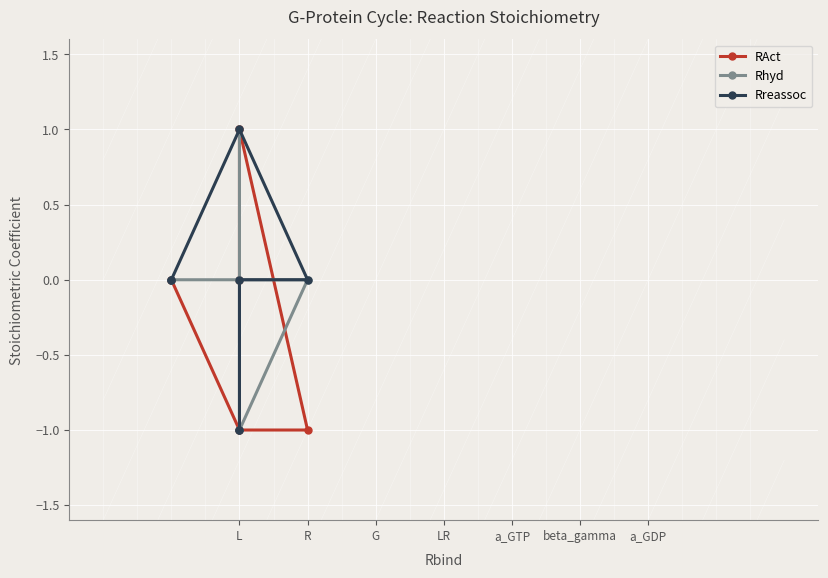

After their last crossing, which series has the higher values: Rhyd or RAct?

Rhyd